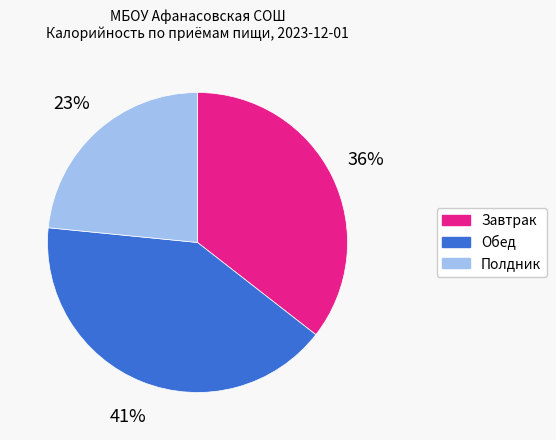

Which slice is the largest?

Обед